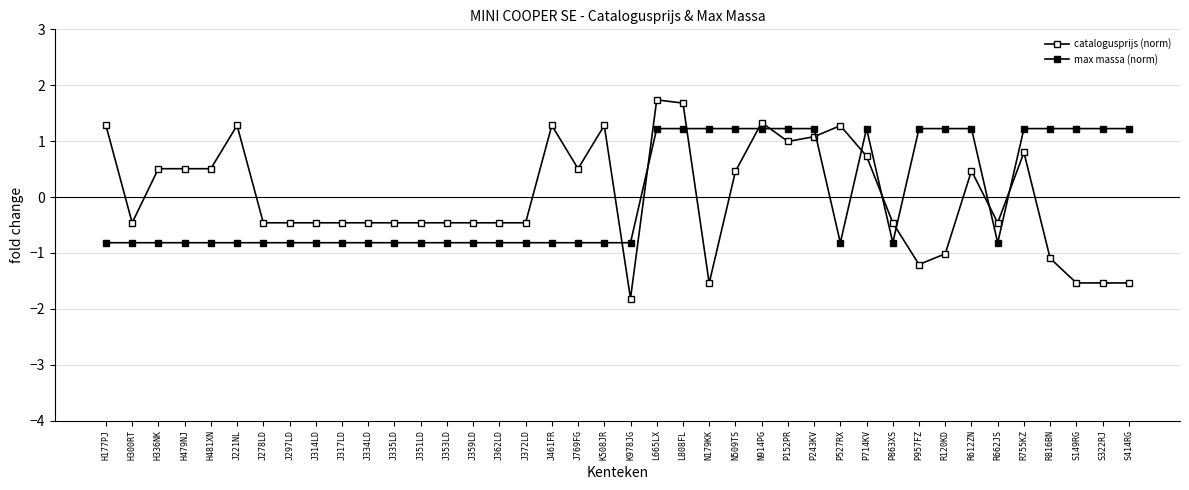

What is the spread (max minus min) of values at L665LX?

0.5